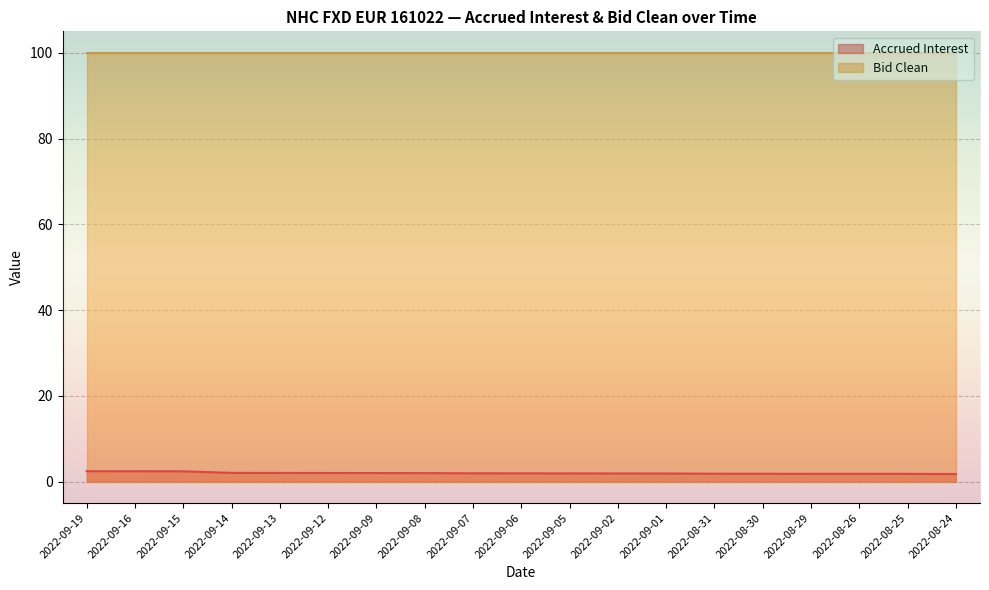

Between 2022-09-14 and 2022-09-01, which is larger?

2022-09-14